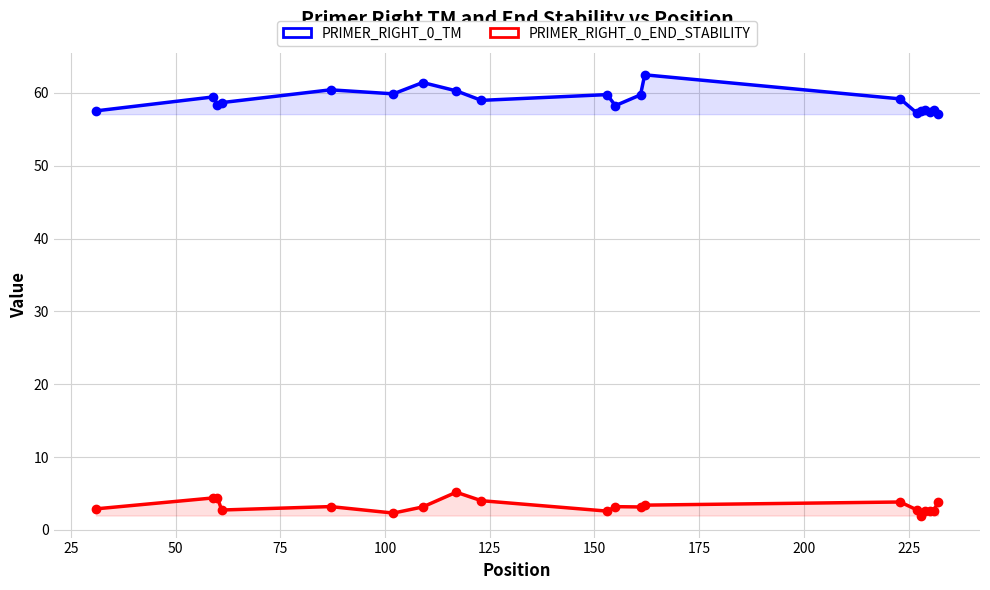

In PRIMER_RIGHT_0_TM, how many points are lower than both neighbors (excluding endpoints)?

6